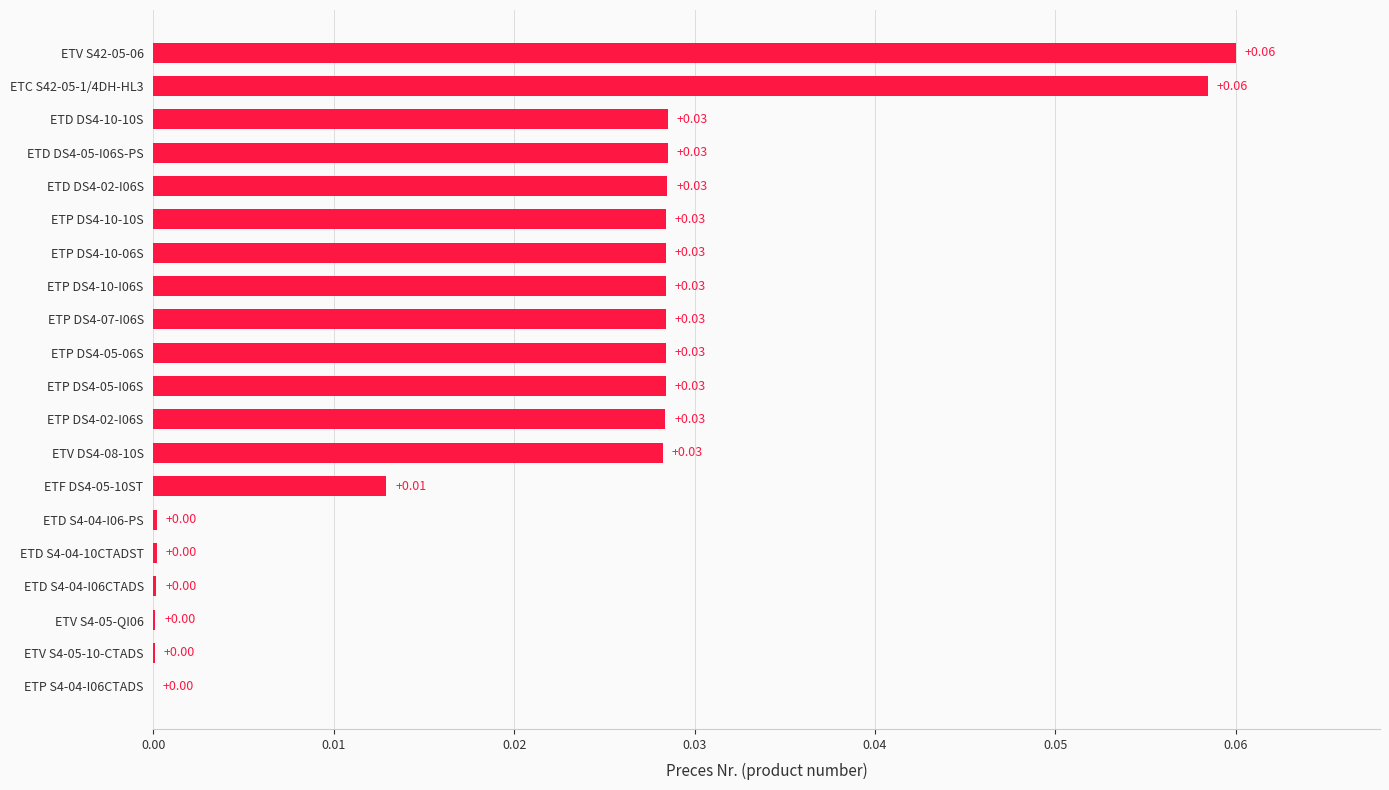

Between ETD DS4-10-10S and ETV S4-05-QI06, which is larger?

ETD DS4-10-10S